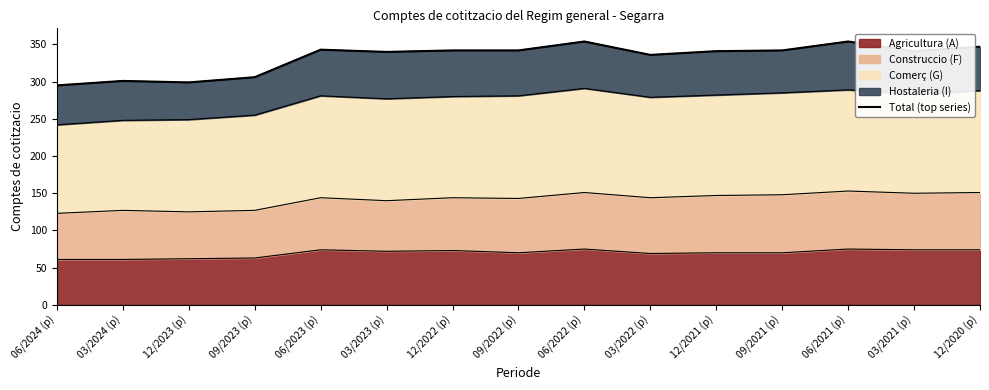

What is the label of the 14th point from the left?

03/2021 (p)